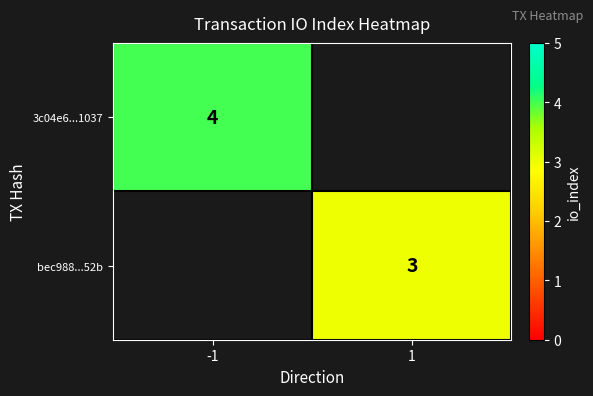

Is it true that 3c04e6...1037 equals 1.4 at -1?

False